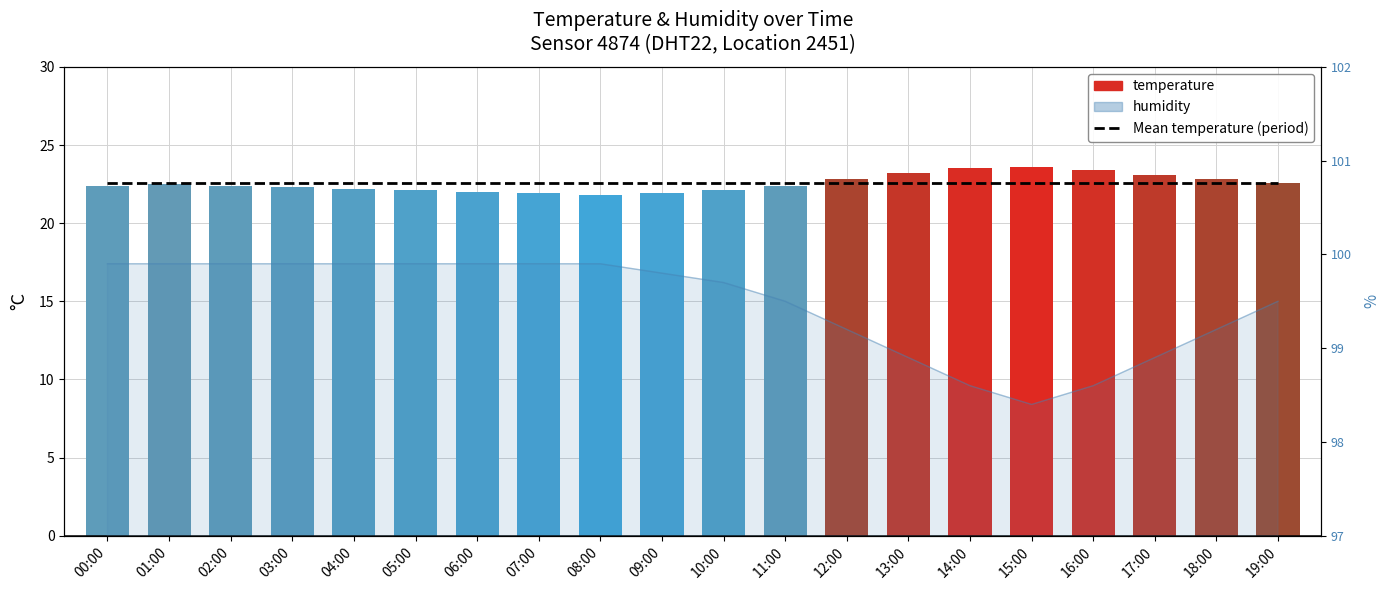

The value of Mean temperature (period) at 07:00 is 10.0. True or false?

False